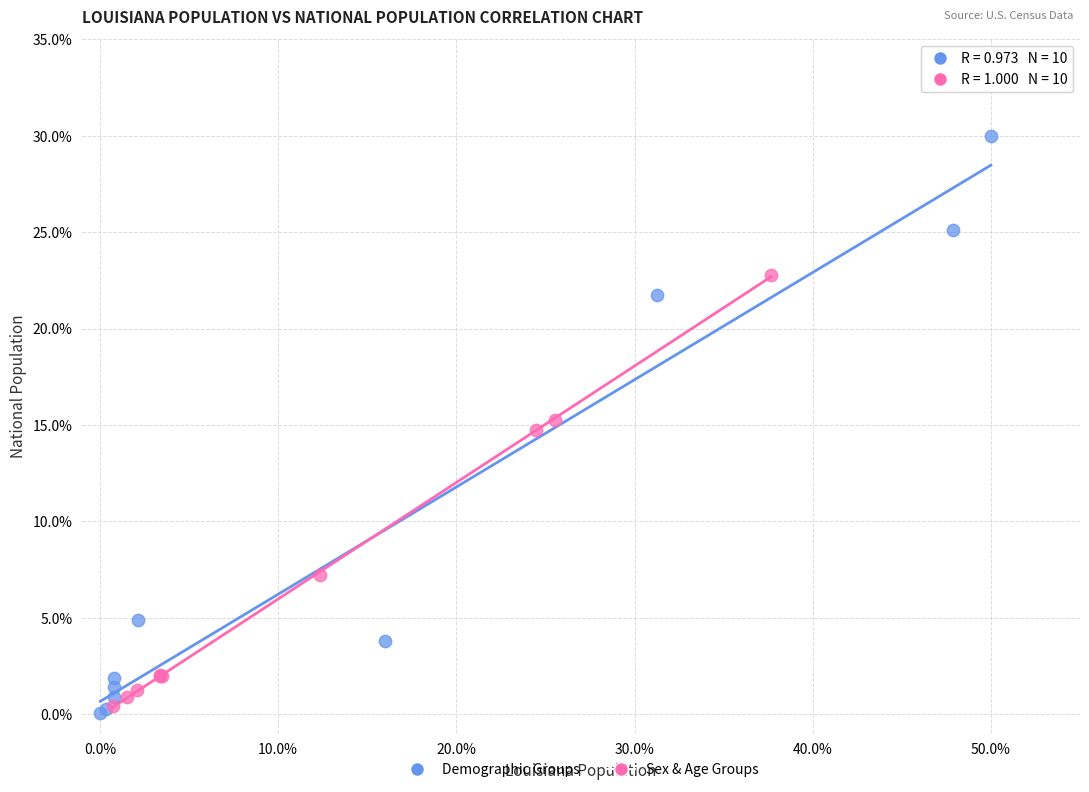

Which series reaches the maximum Y coordinate?

Demographic Groups